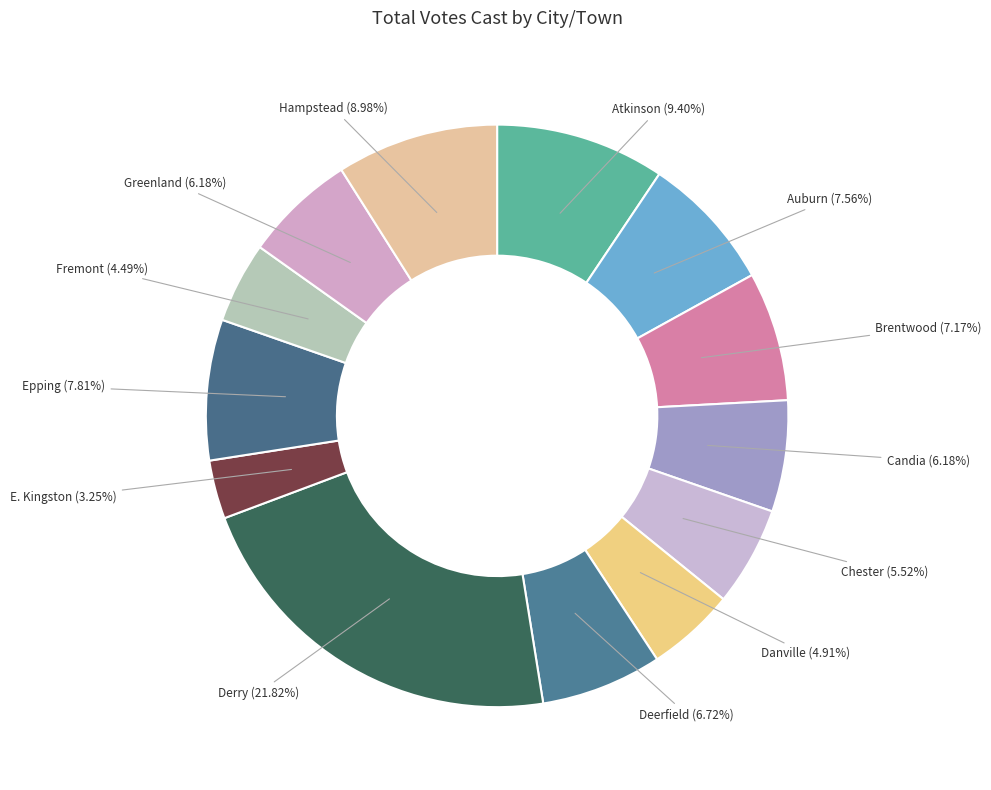

Which has a higher value, Greenland or Chester?

Greenland